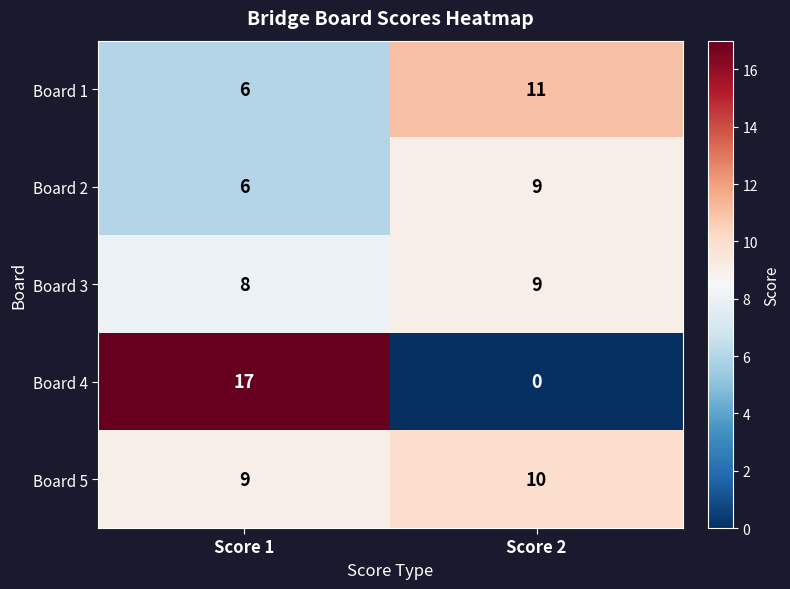

At which category does the chart reach its peak across all series?

Score 1